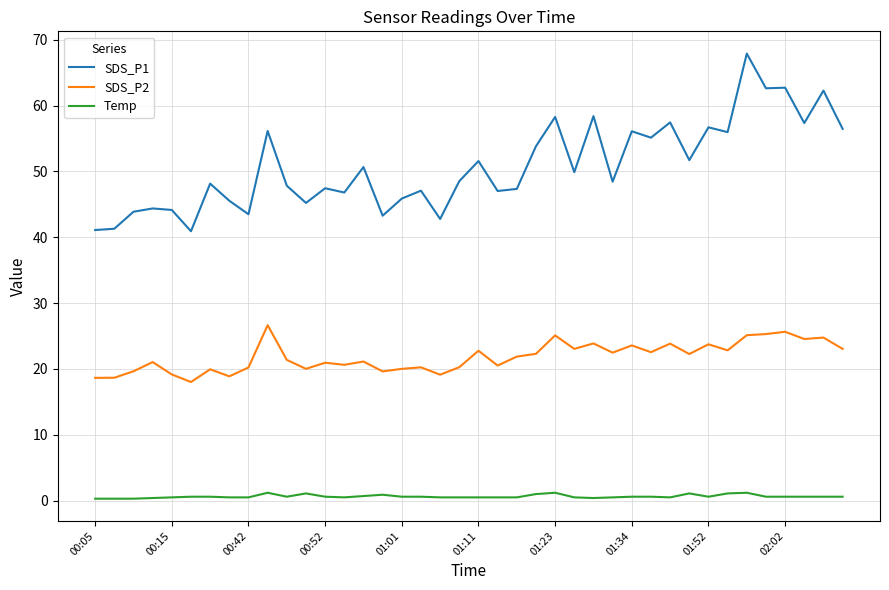

True or false: Temp and SDS_P2 intersect in this chart.

False